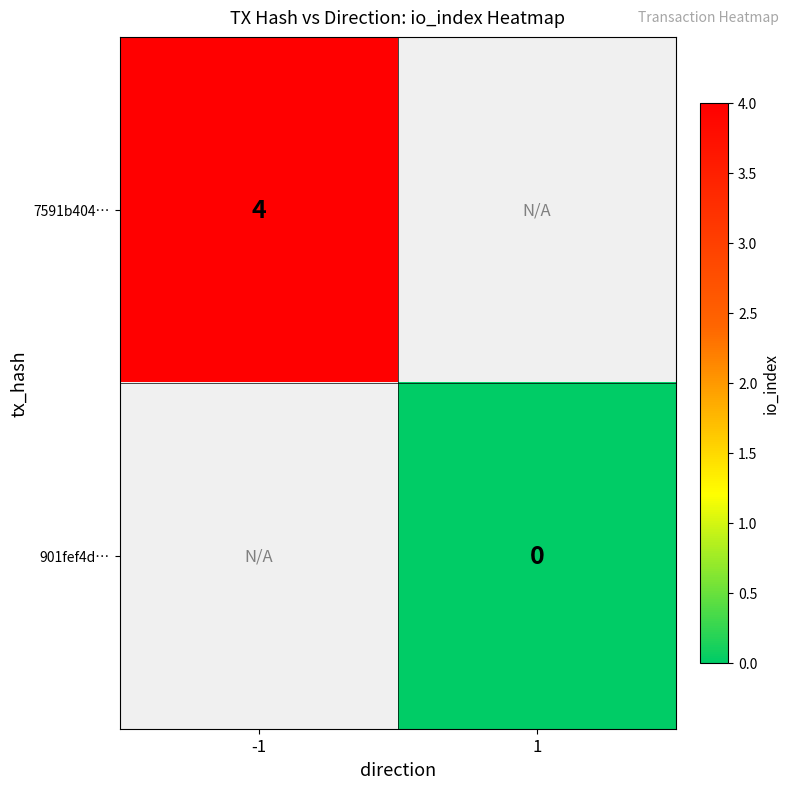

True or false: 7591b404… has a value of 4 at -1.

True